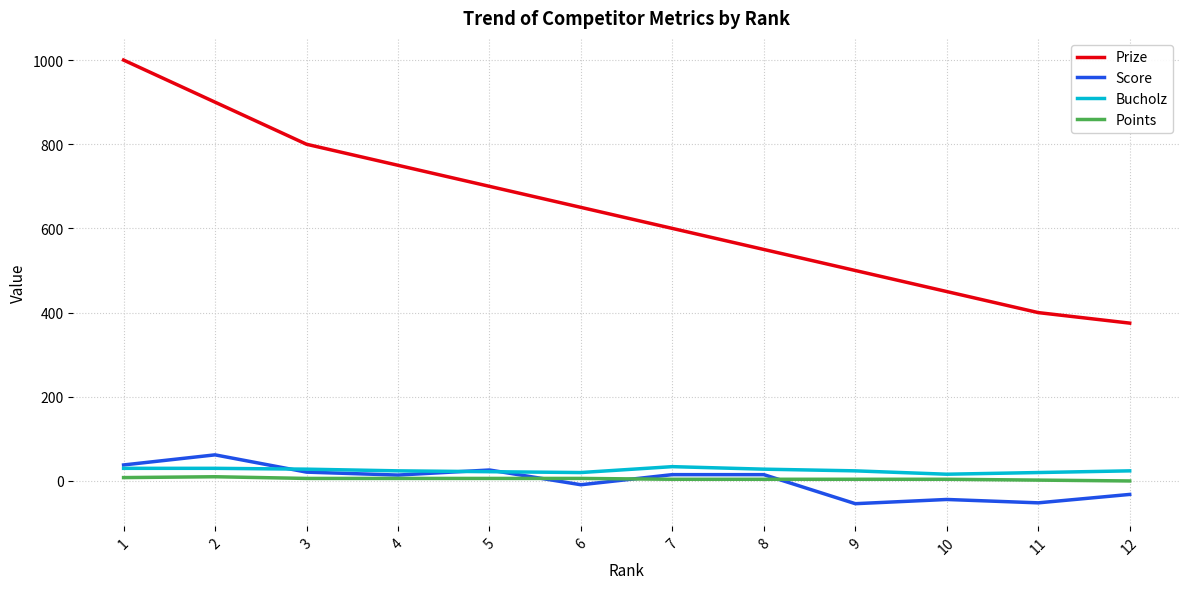

What is the spread (max minus min) of values at 10?

494